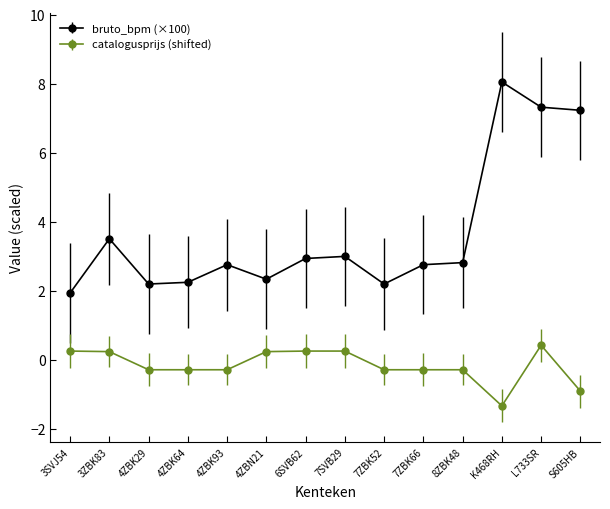

What position from the right is L733SR?

2